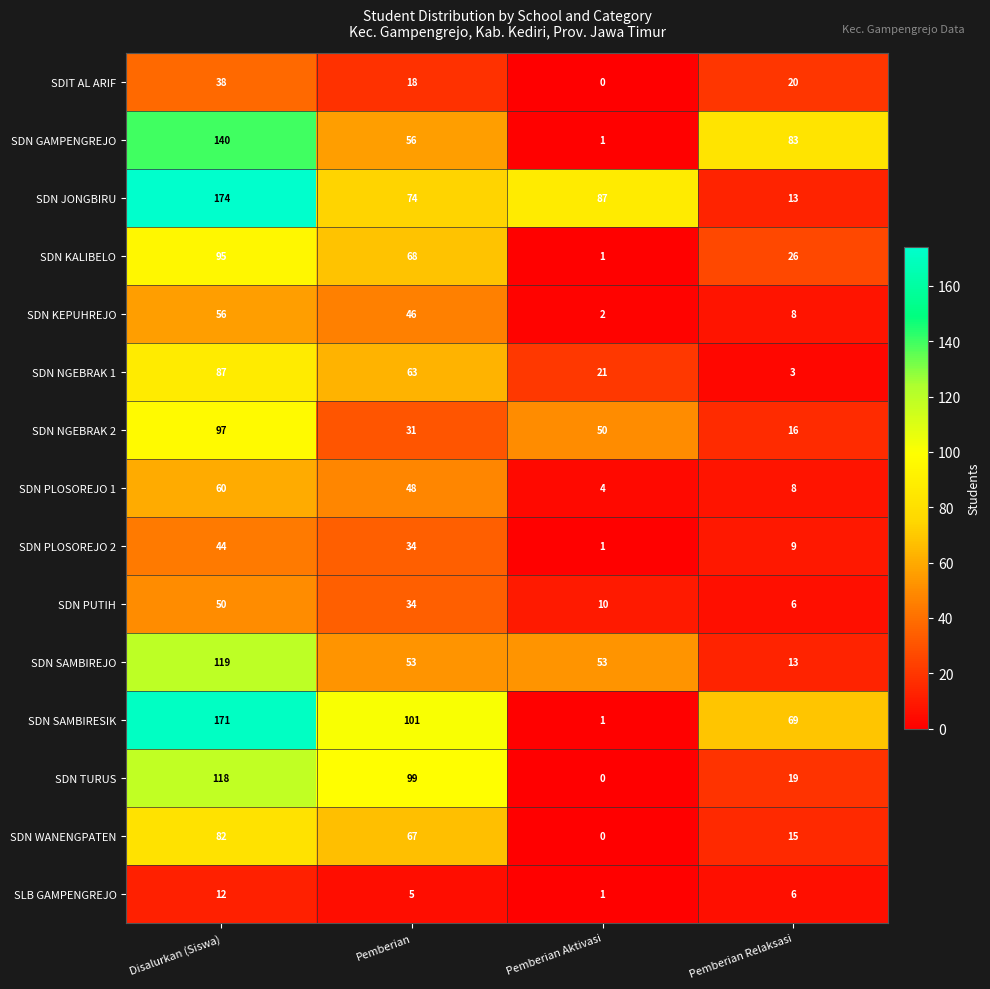

What is the total value across all series at Pemberian?

797